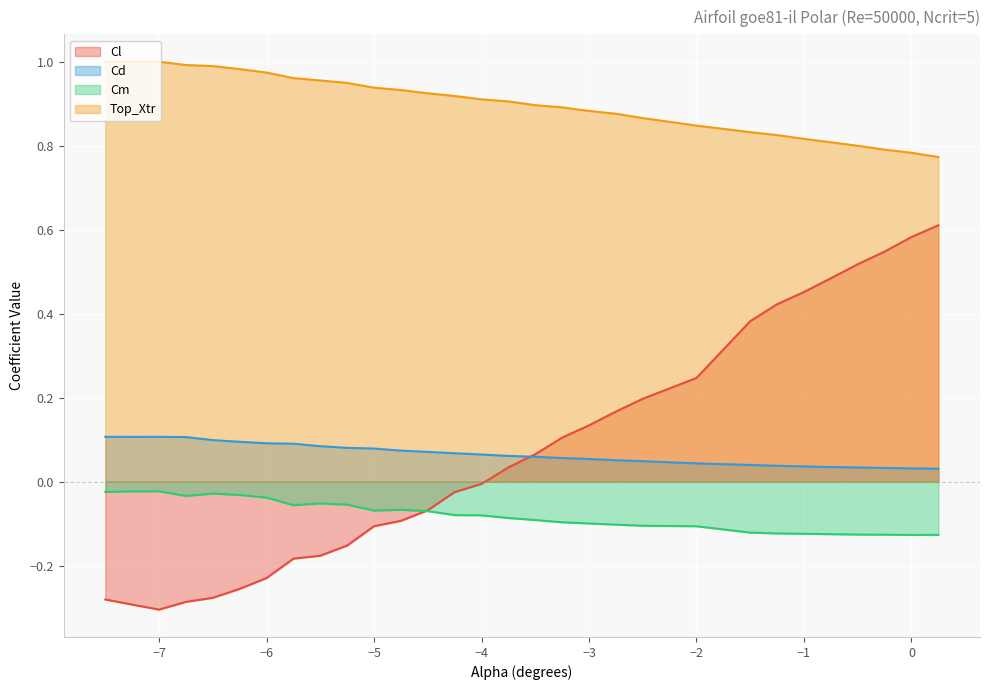

The value of Cm at -1.0 is -0.1. True or false?

True